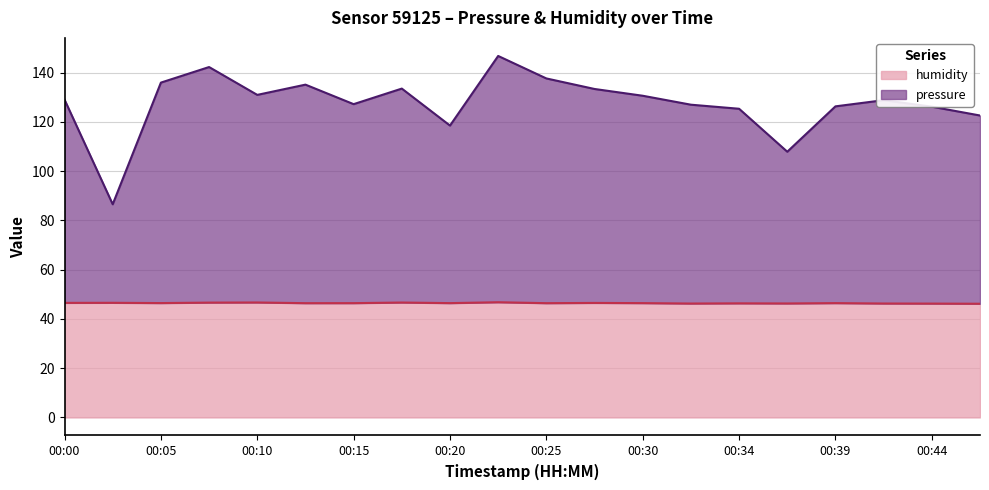

Reading right to left, what are all the values shown in this chart?

pressure: 122.6	126.2	128.8	126.3	107.9	125.3	127.0	130.6	133.4	137.6	146.8	118.5	133.5	127.2	135.1	131.0	142.3	136.0	86.5	129.0
humidity: 46.2	46.2	46.2	46.4	46.3	46.3	46.2	46.4	46.5	46.4	46.8	46.4	46.6	46.4	46.4	46.7	46.6	46.4	46.5	46.5